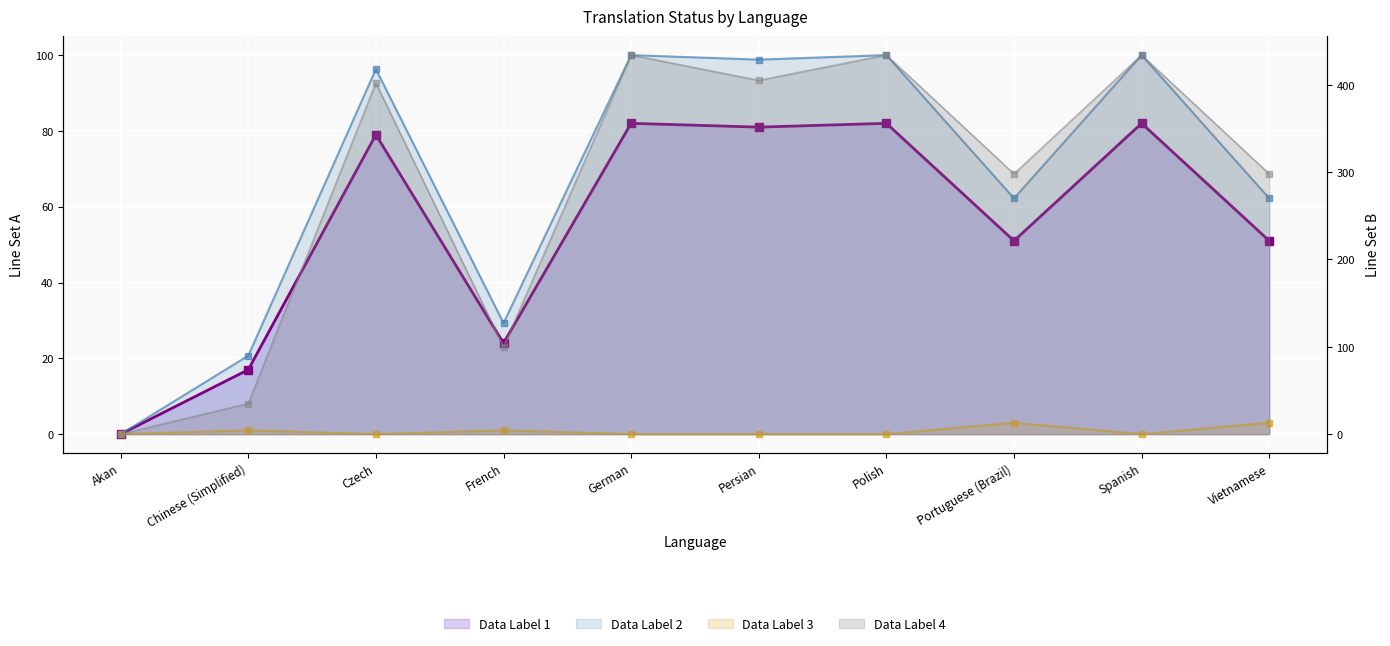

Read the failing value at Chinese (Simplified).

1.0